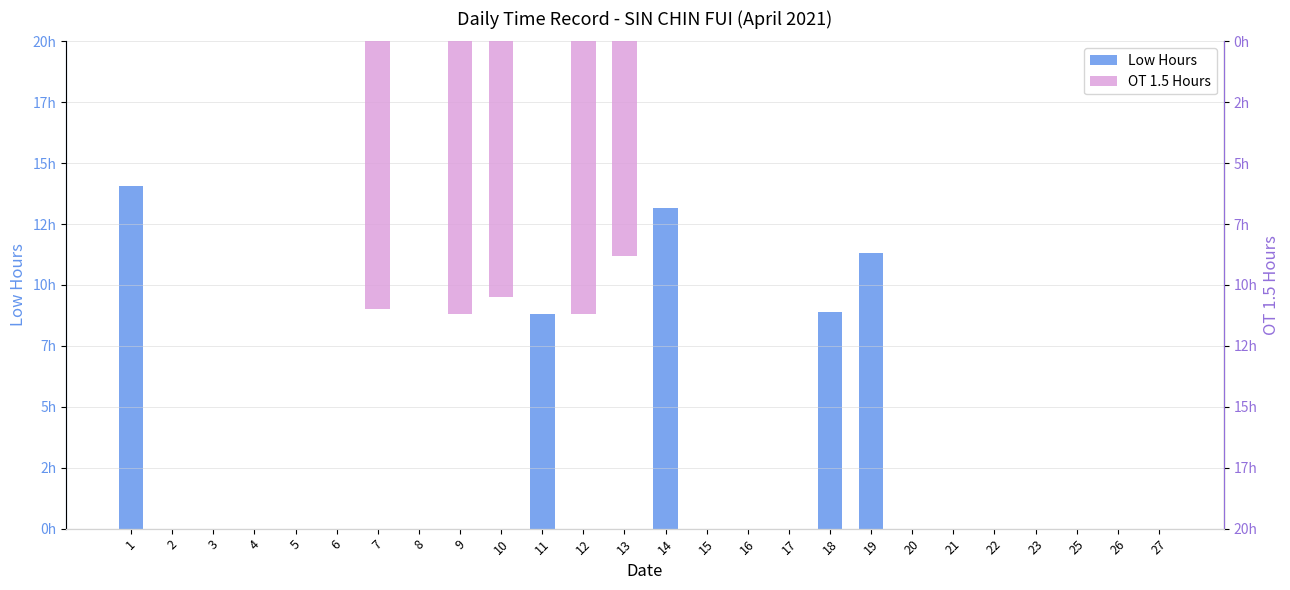

Reading left to right, what are all the values shown in this chart?

Low: 14.1	0.0	0.0	0.0	0.0	0.0	0.0	0.0	0.0	0.0	8.8	0.0	0.0	13.2	0.0	0.0	0.0	8.9	11.3	0.0	0.0	0.0	0.0	0.0	0.0	0.0
OT 1.5: 0.0	0.0	0.0	0.0	0.0	0.0	-11.0	0.0	-11.2	-10.5	0.0	-11.2	-8.8	0.0	0.0	0.0	0.0	0.0	0.0	0.0	0.0	0.0	0.0	0.0	0.0	0.0